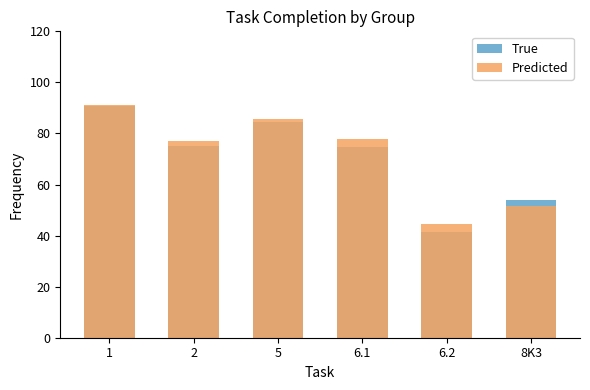

Between 2 and 6.1, which is larger?

2